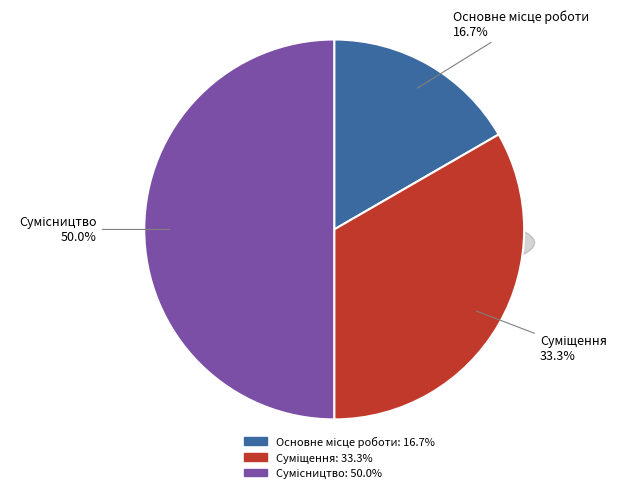

Does Суміщення account for over 50% of the chart?

No